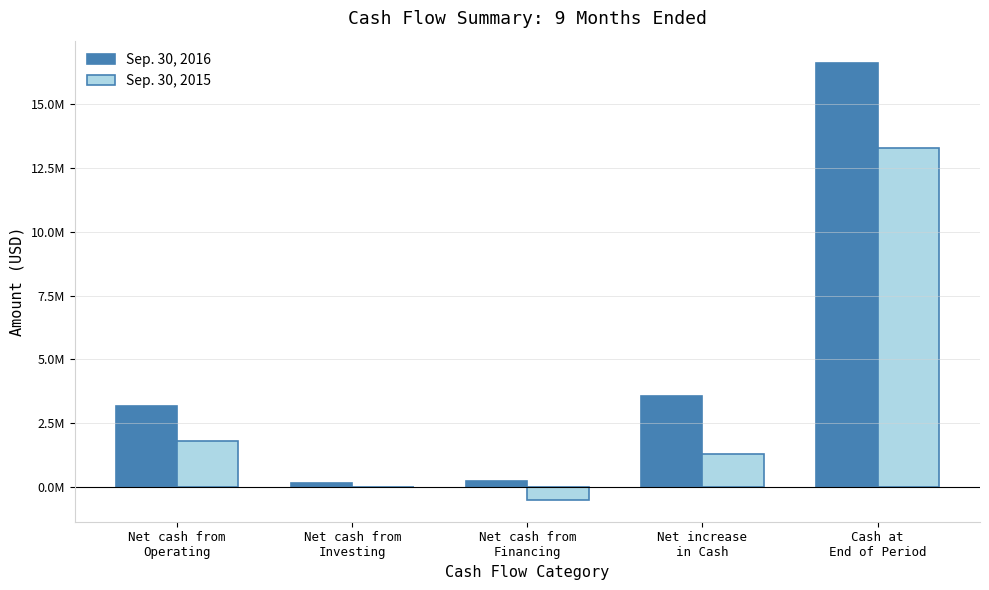

The value of Sep. 30, 2016 at Net cash from
Investing is 158880. True or false?

True